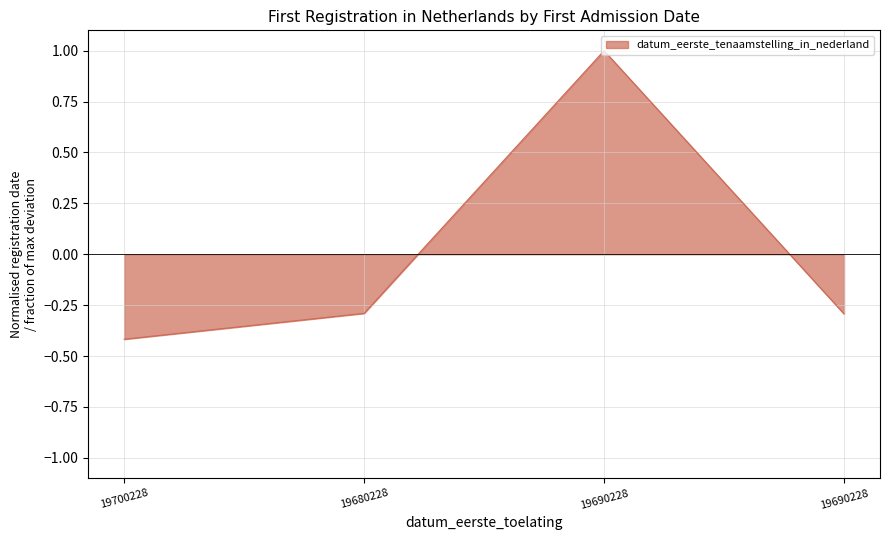

The value at 19680228 is -0.3. True or false?

True